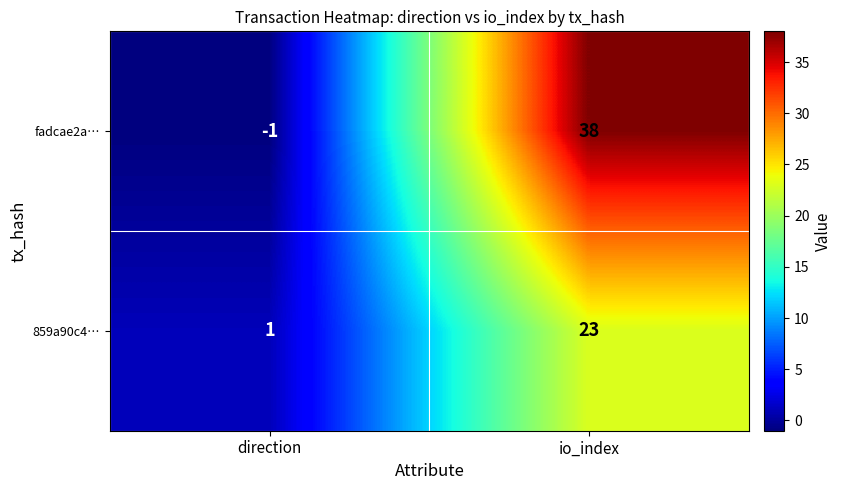

What is the sum of all 859a90c4… values?

24